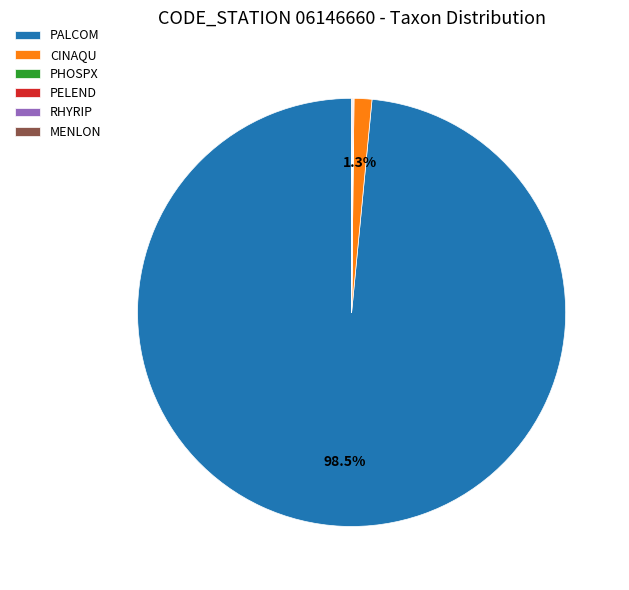

Between CINAQU and PALCOM, which is larger?

PALCOM